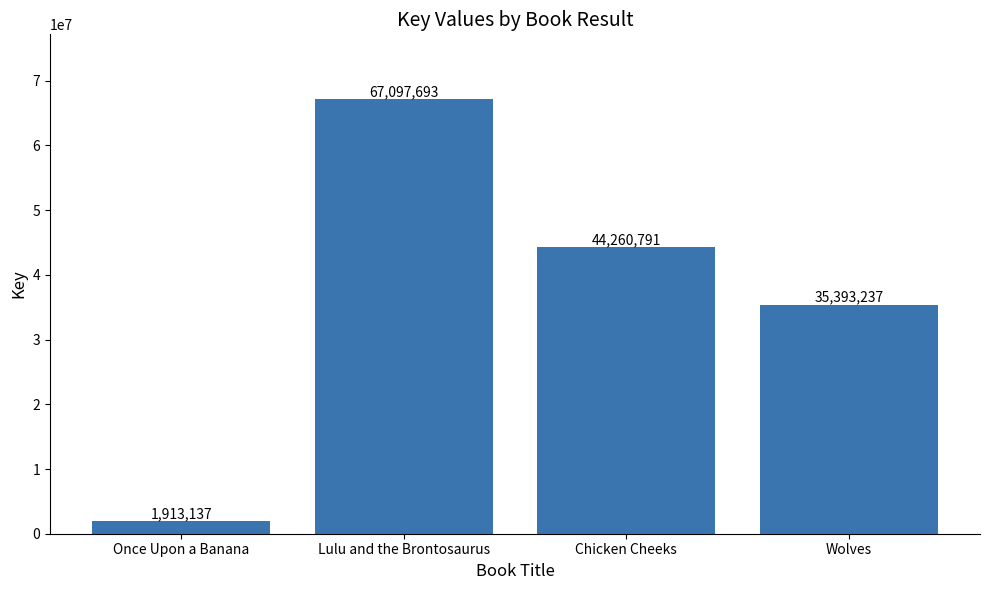

The chart shows a value of 44260791 at Chicken Cheeks. True or false?

True